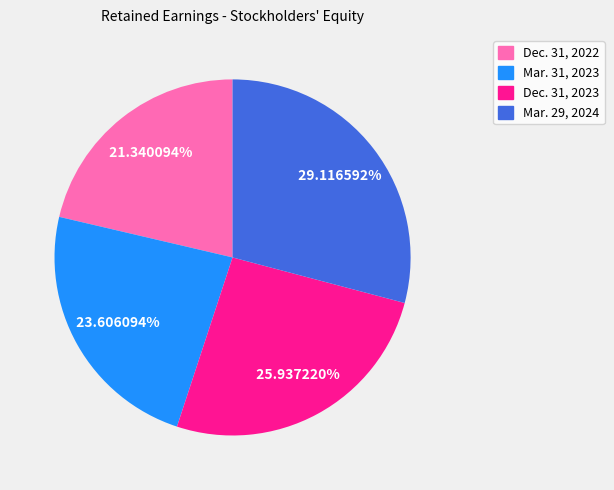

Is the sum of Mar. 31, 2023 and Dec. 31, 2023 greater than half?

No